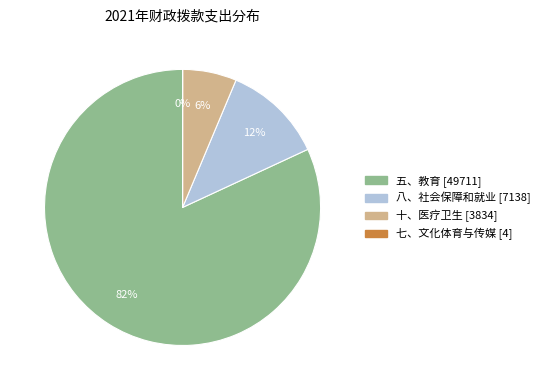

The 十、医疗卫生 slice represents 6% of the pie. True or false?

True